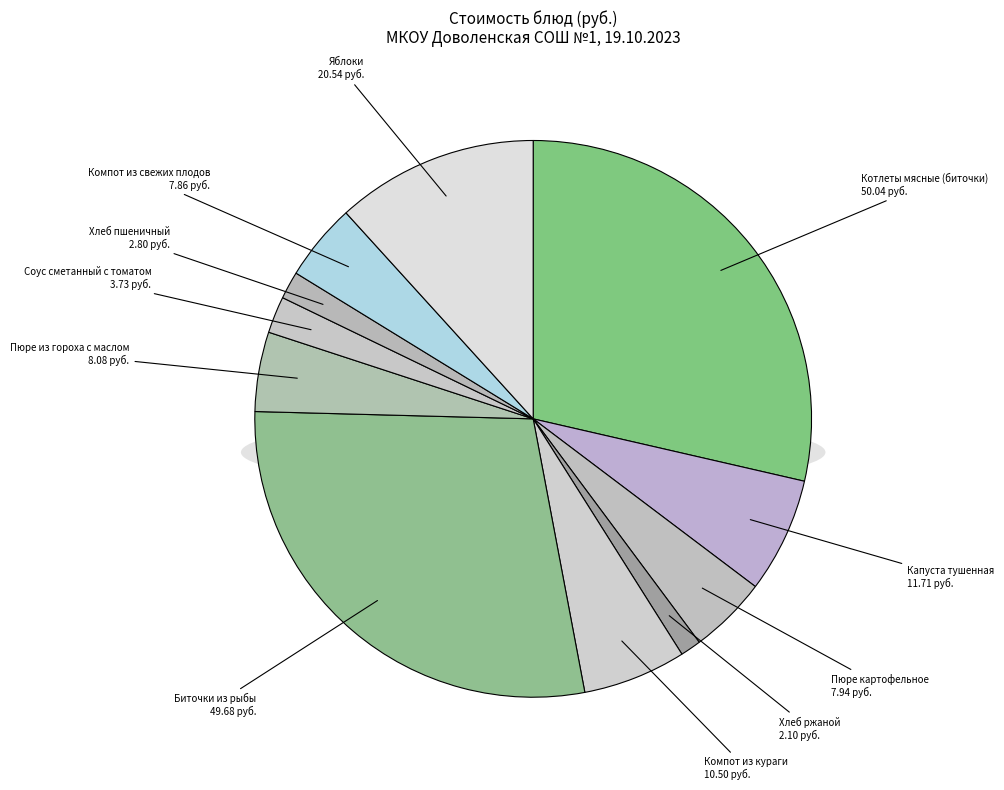

How much of the chart is everything except Котлеты мясные (биточки)?

71.4%